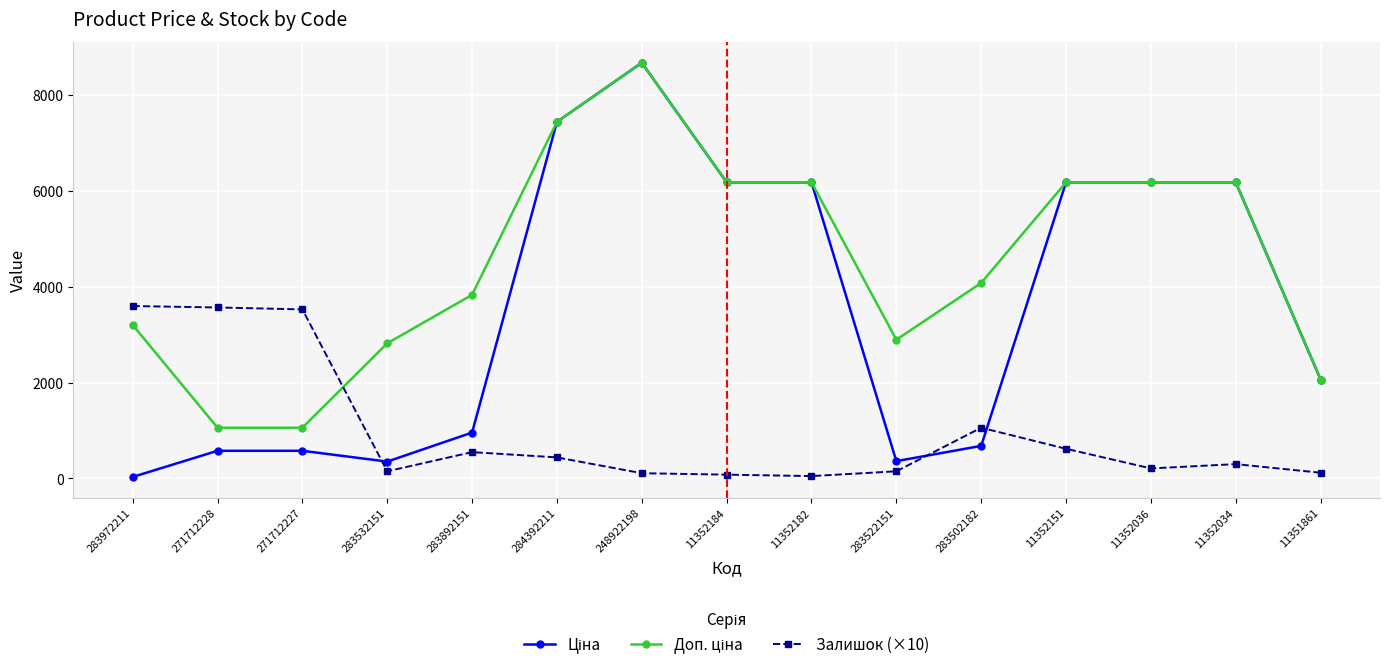

The Залишок (×10) series shows 620.0 at 11352151. True or false?

True